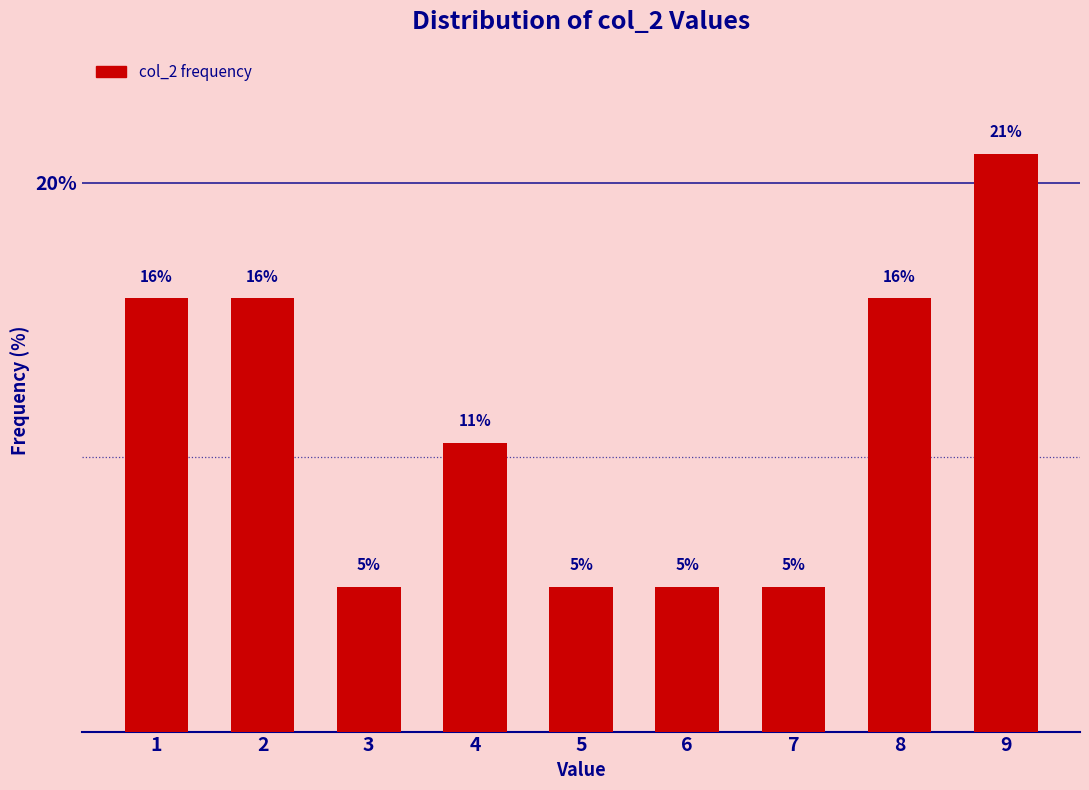

Are the bars horizontal?

No